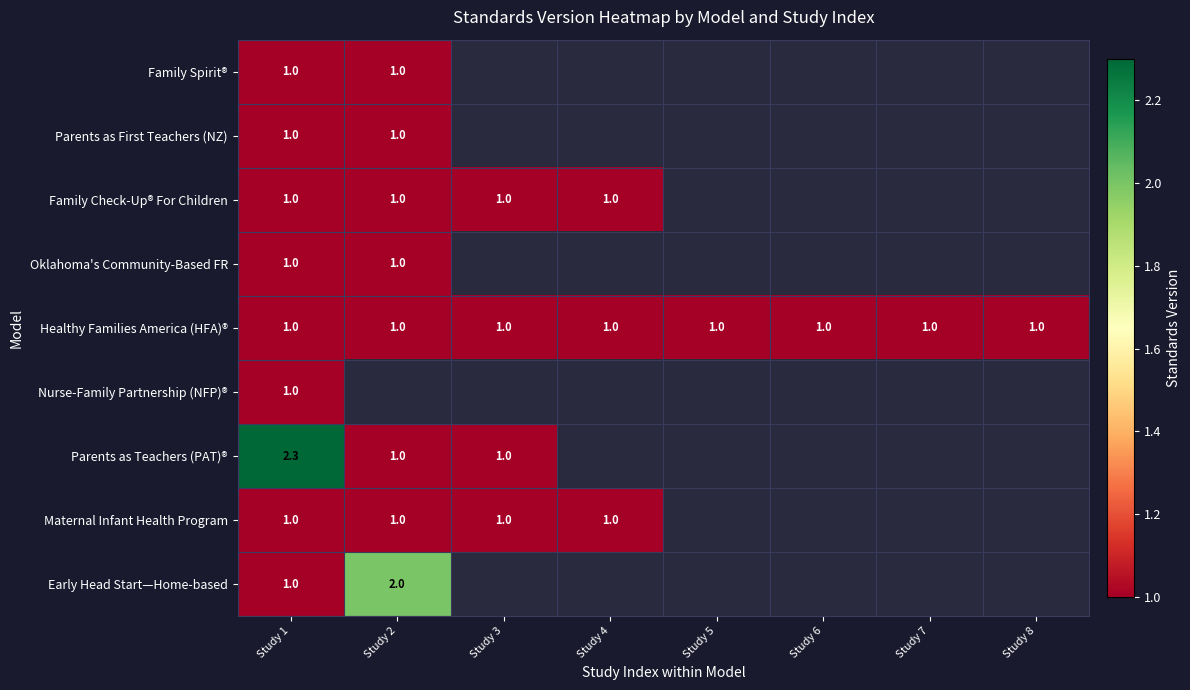

Between Study 8 and Study 1, which is larger?

Study 1